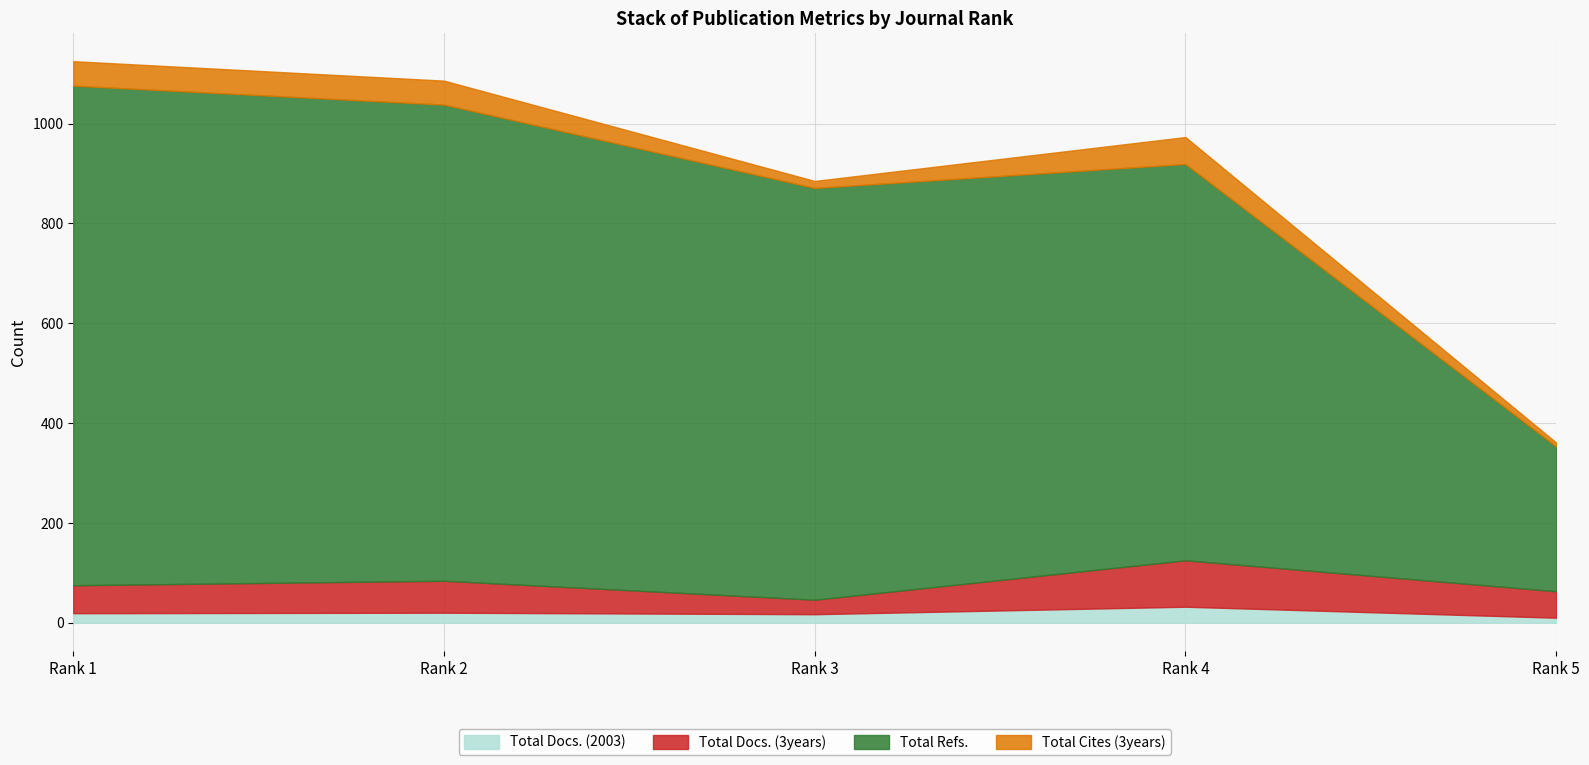

True or false: Total Docs. (3years) has a value of 29 at Rank 3.

True